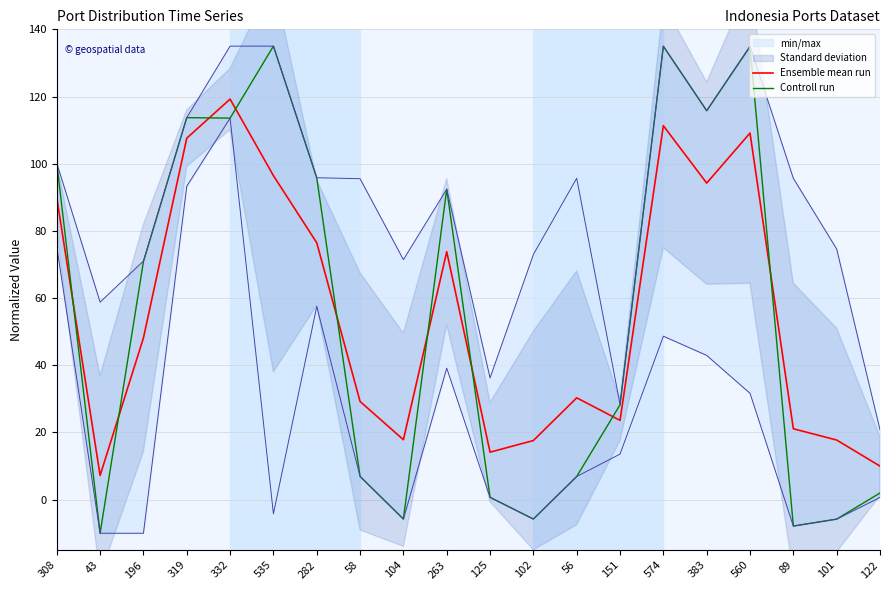

What is the label of the 18th point from the right?

196